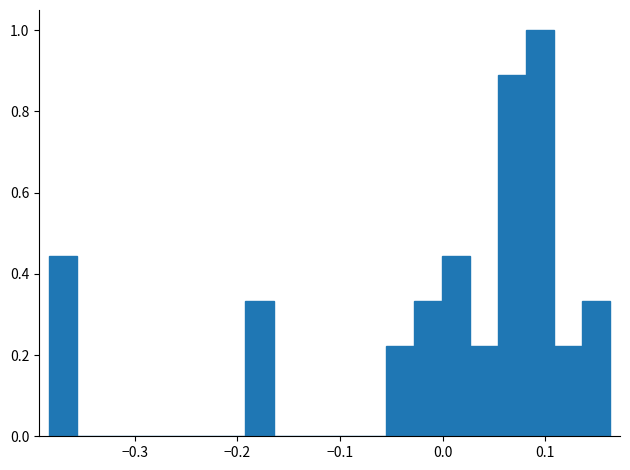

Read against the x-axis, roughly where is the centre of the tallest bar?

0.09